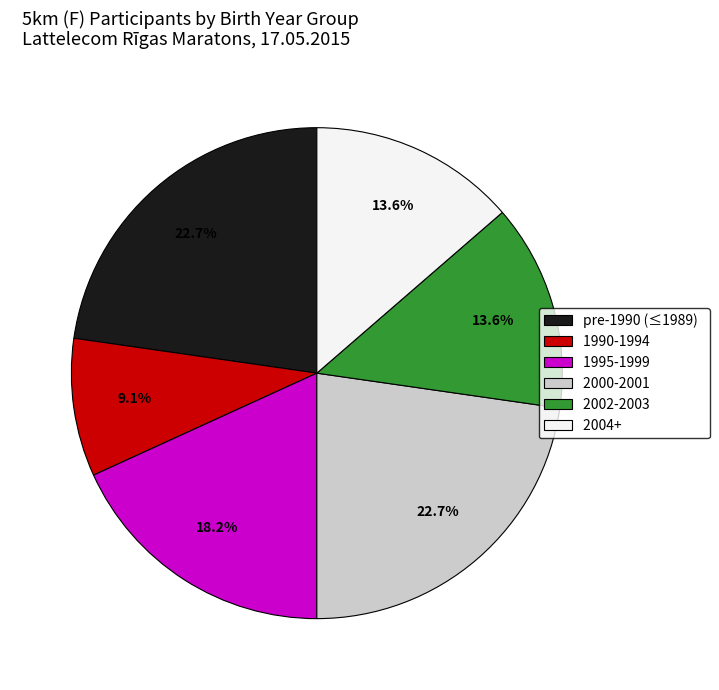

Which slice is the smallest?

1990-1994